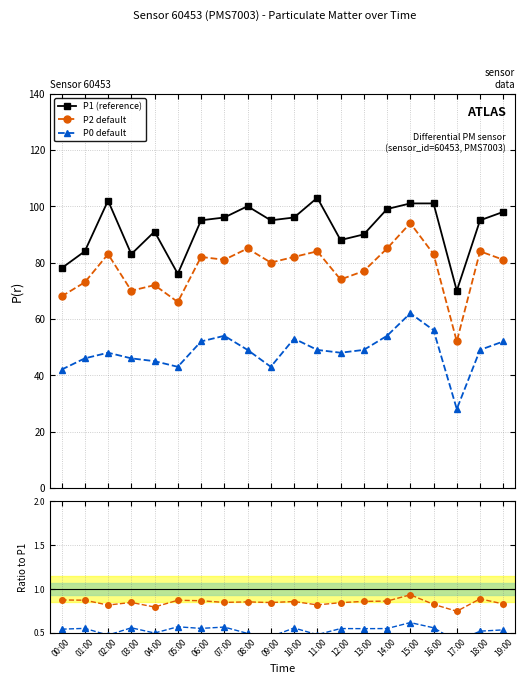

Where is P2 default / P1 nearest to the value 0?

17:00